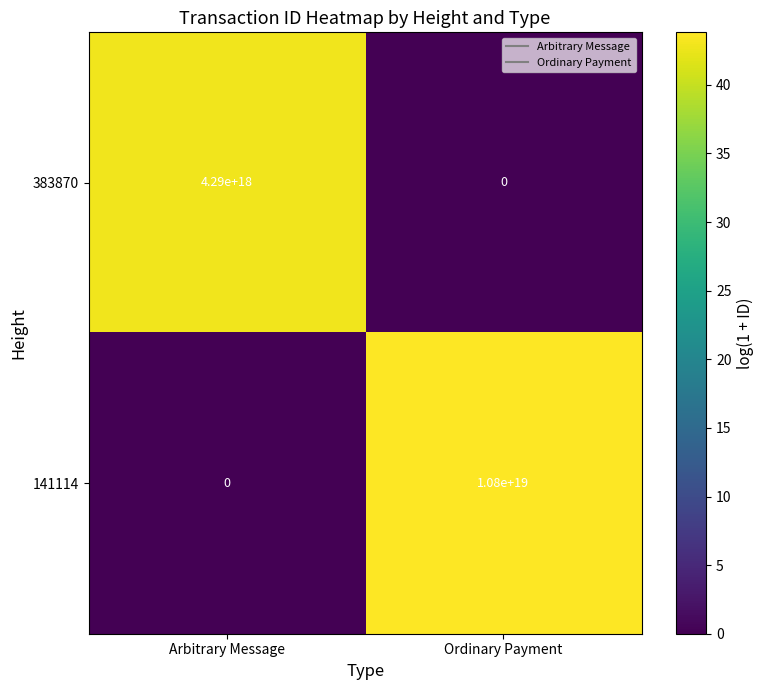

List the series in order of their peak value, lowest first.

383870, 141114